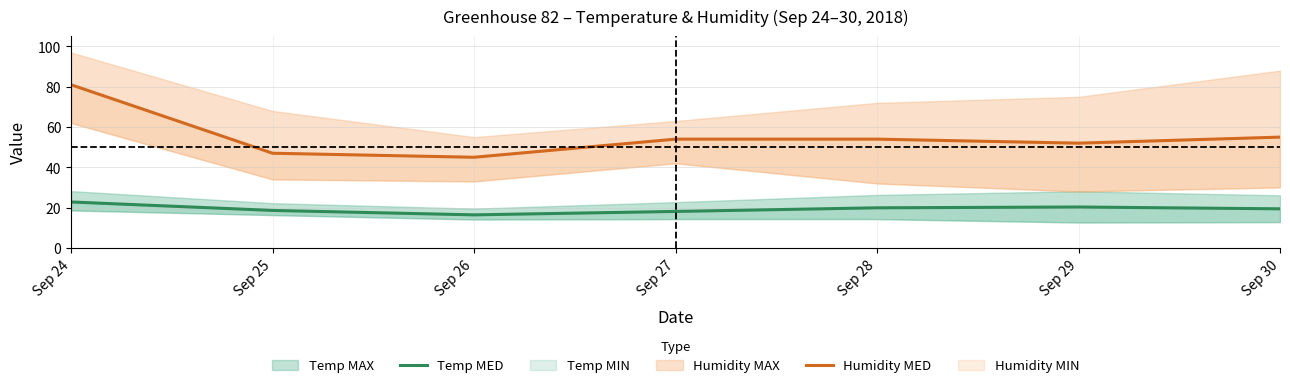

Which has a higher value, Sep 29 or Sep 27?

Sep 29